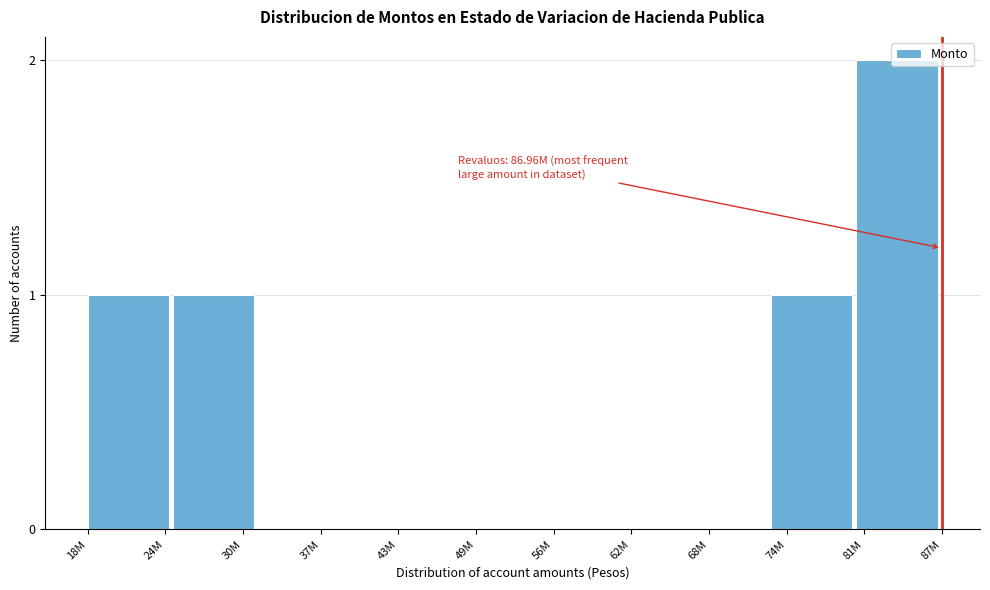

What is the sum of all values?

5